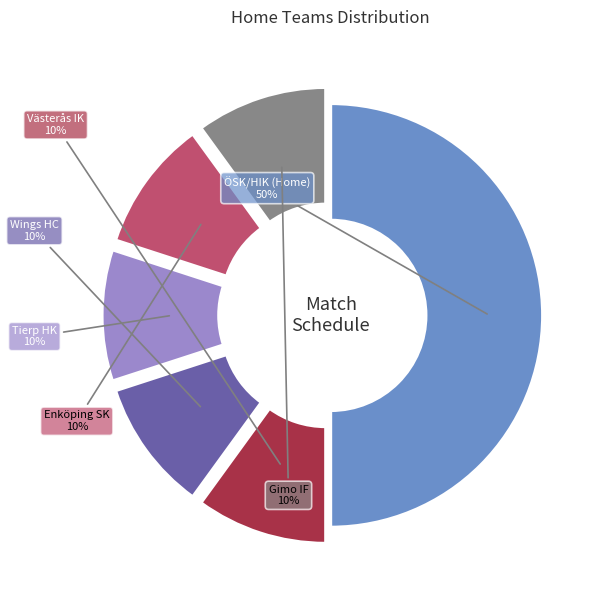

Is the sum of Gimo IF and ÖSK/HIK (Home) greater than half?

Yes